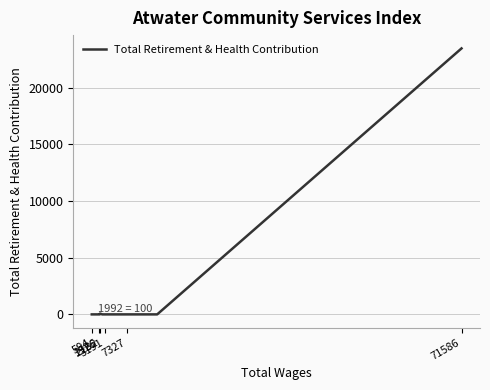

What is the average value?

1471